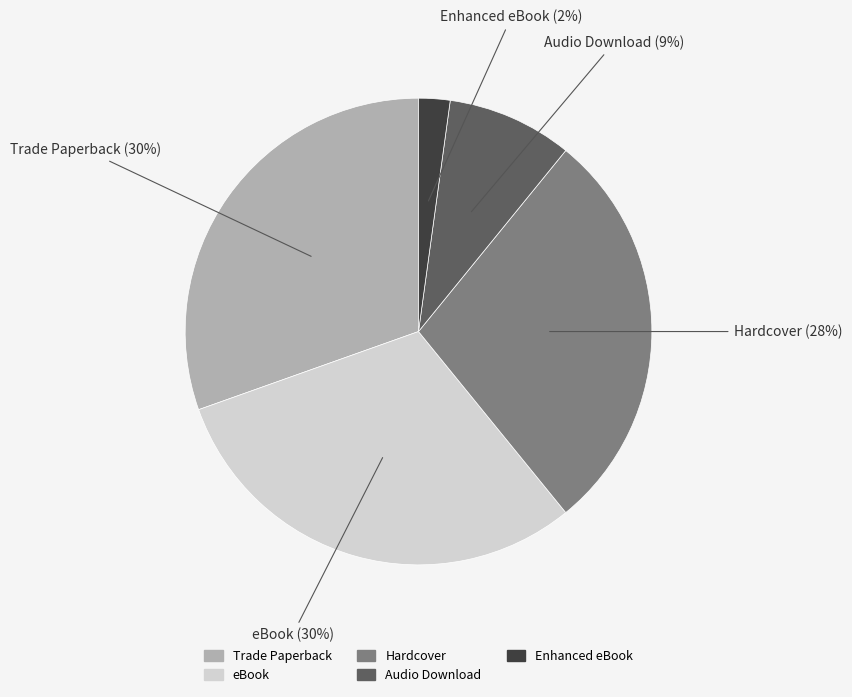

Which has a higher value, Audio Download or Hardcover?

Hardcover